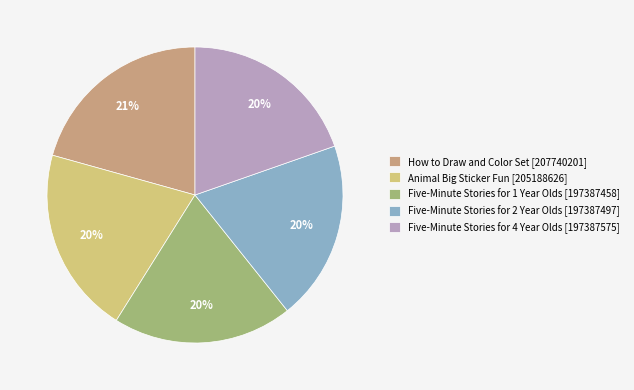

Count the number of slices in the pie.

5